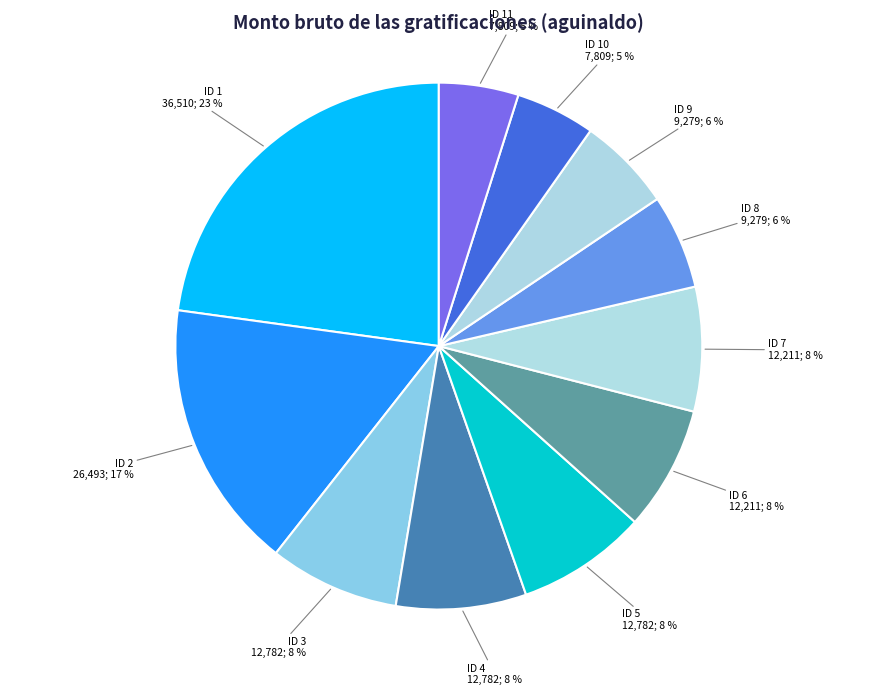

True or false: ID 11 accounts for 5% of the total.

True